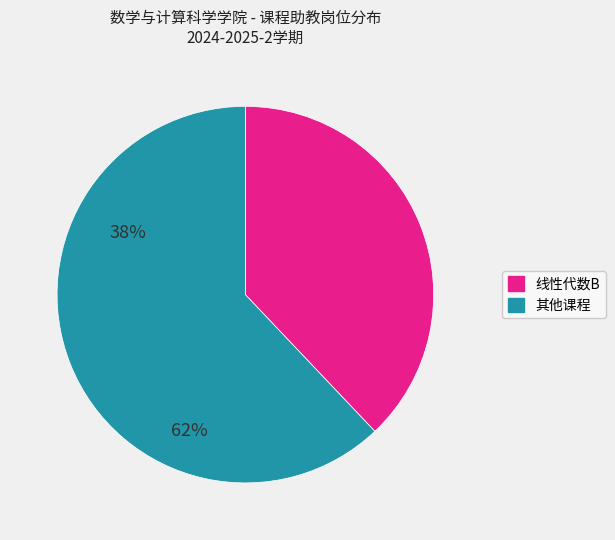

Does any single category account for the majority?

Yes